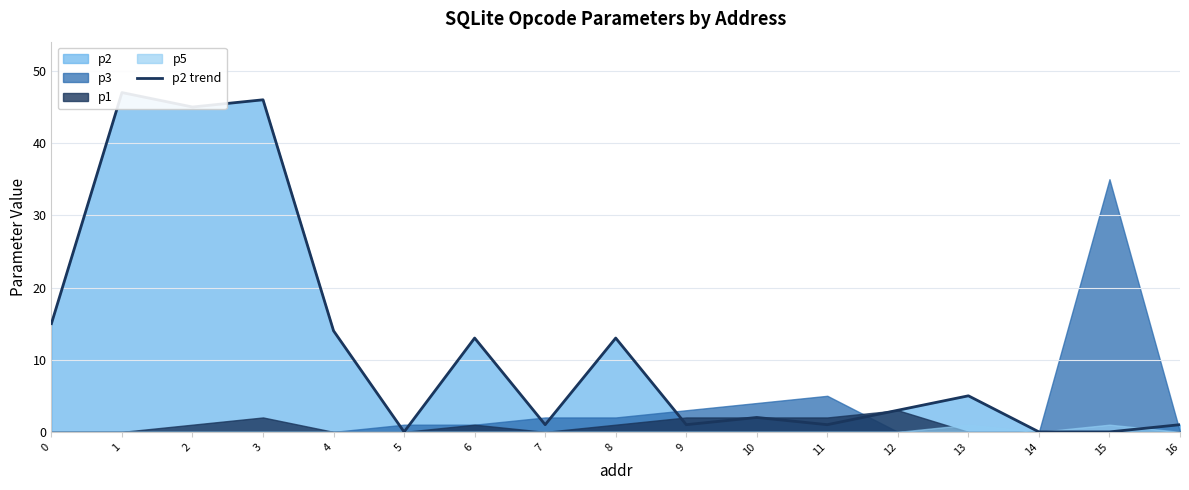

What is the sum of the values at 14 and 9?

1